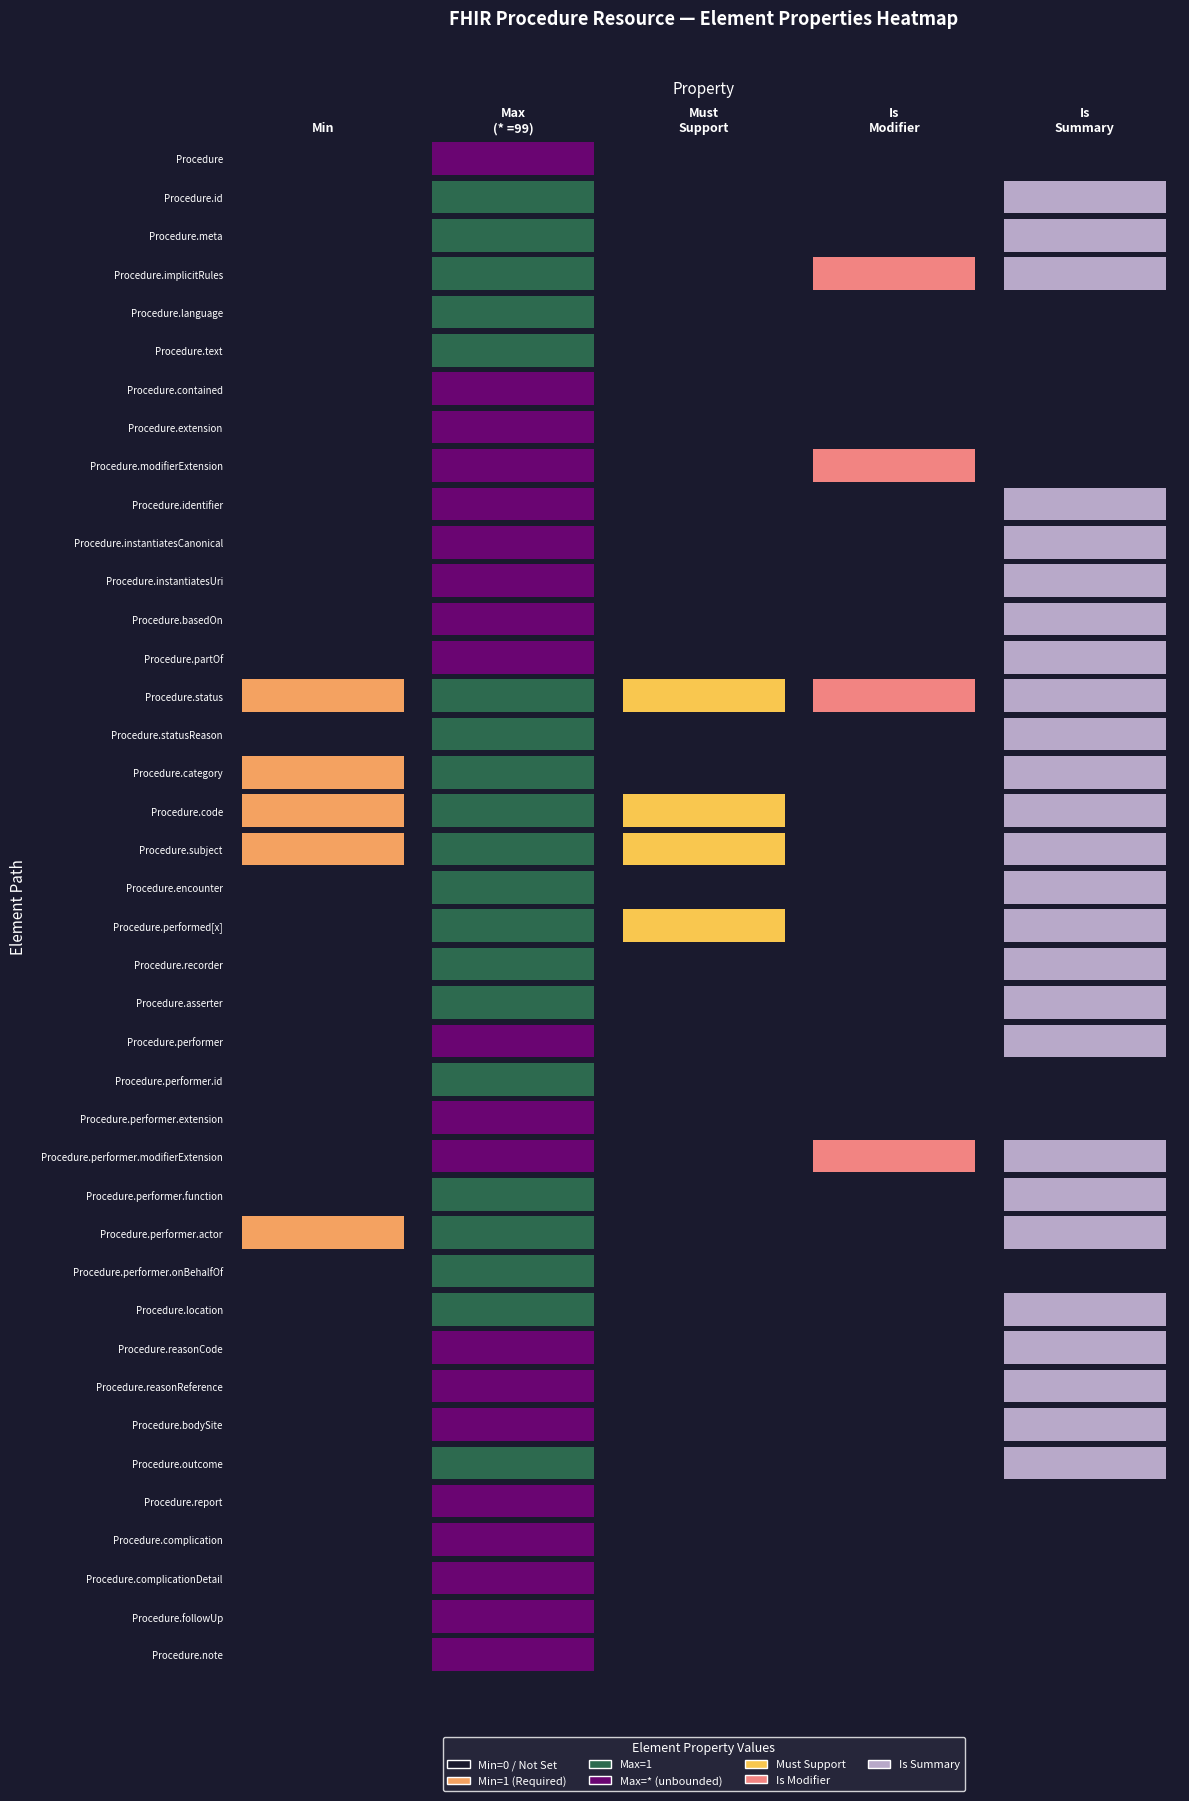

Between Procedure and Procedure.language, which is larger?

Procedure